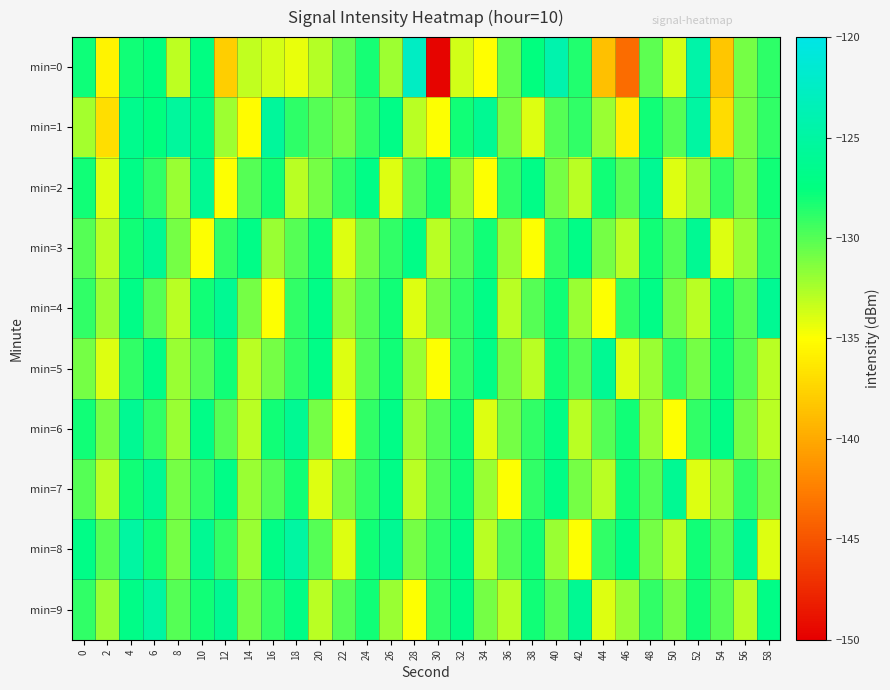

How many data points does each series have?

30